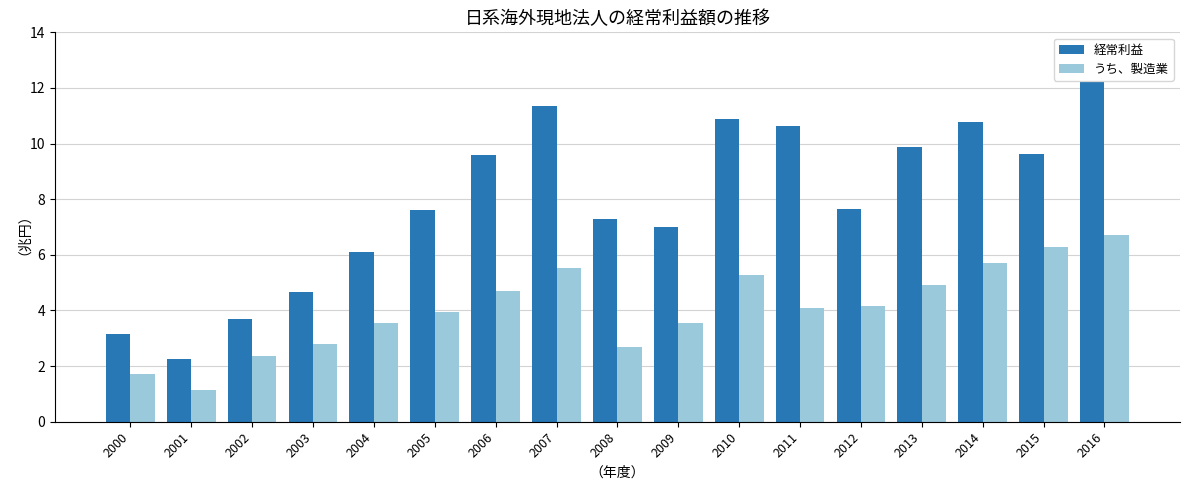

At which label does 経常利益 reach its minimum?

2001